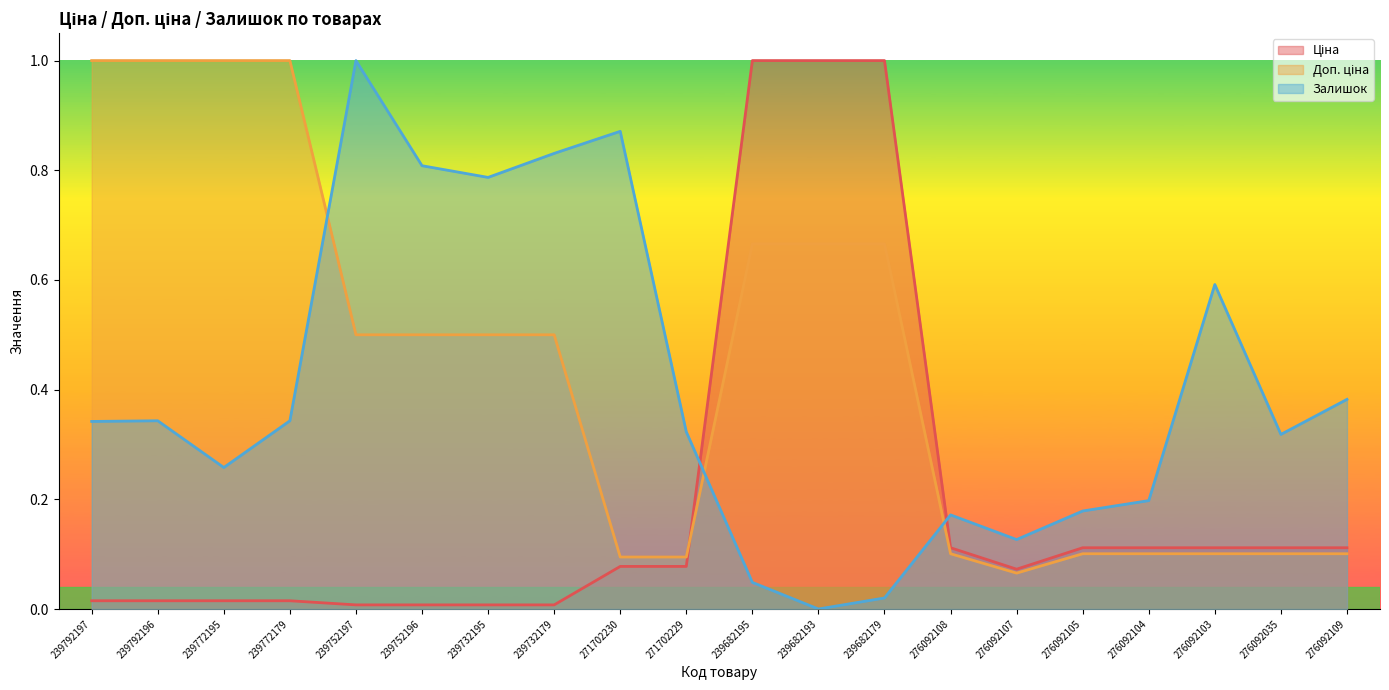

Reading left to right, list all the values displayed in this chart.

Ціна: 239792197=0.0	239792196=0.0	239772195=0.0	239772179=0.0	239752197=0.0	239752196=0.0	239732195=0.0	239732179=0.0	271702230=0.1	271702229=0.1	239682195=1.0	239682193=1.0	239682179=1.0	276092108=0.1	276092107=0.1	276092105=0.1	276092104=0.1	276092103=0.1	276092035=0.1	276092109=0.1
Доп. ціна: 239792197=1.0	239792196=1.0	239772195=1.0	239772179=1.0	239752197=0.5	239752196=0.5	239732195=0.5	239732179=0.5	271702230=0.1	271702229=0.1	239682195=0.7	239682193=0.7	239682179=0.7	276092108=0.1	276092107=0.1	276092105=0.1	276092104=0.1	276092103=0.1	276092035=0.1	276092109=0.1
Залишок: 239792197=0.3	239792196=0.3	239772195=0.3	239772179=0.3	239752197=1.0	239752196=0.8	239732195=0.8	239732179=0.8	271702230=0.9	271702229=0.3	239682195=0.0	239682193=0.0	239682179=0.0	276092108=0.2	276092107=0.1	276092105=0.2	276092104=0.2	276092103=0.6	276092035=0.3	276092109=0.4